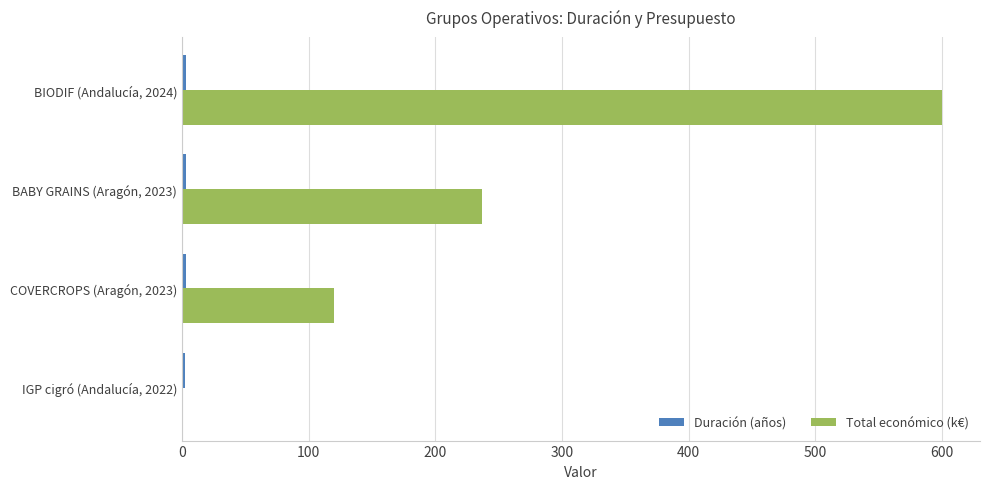

Count the number of categories in the chart.

4